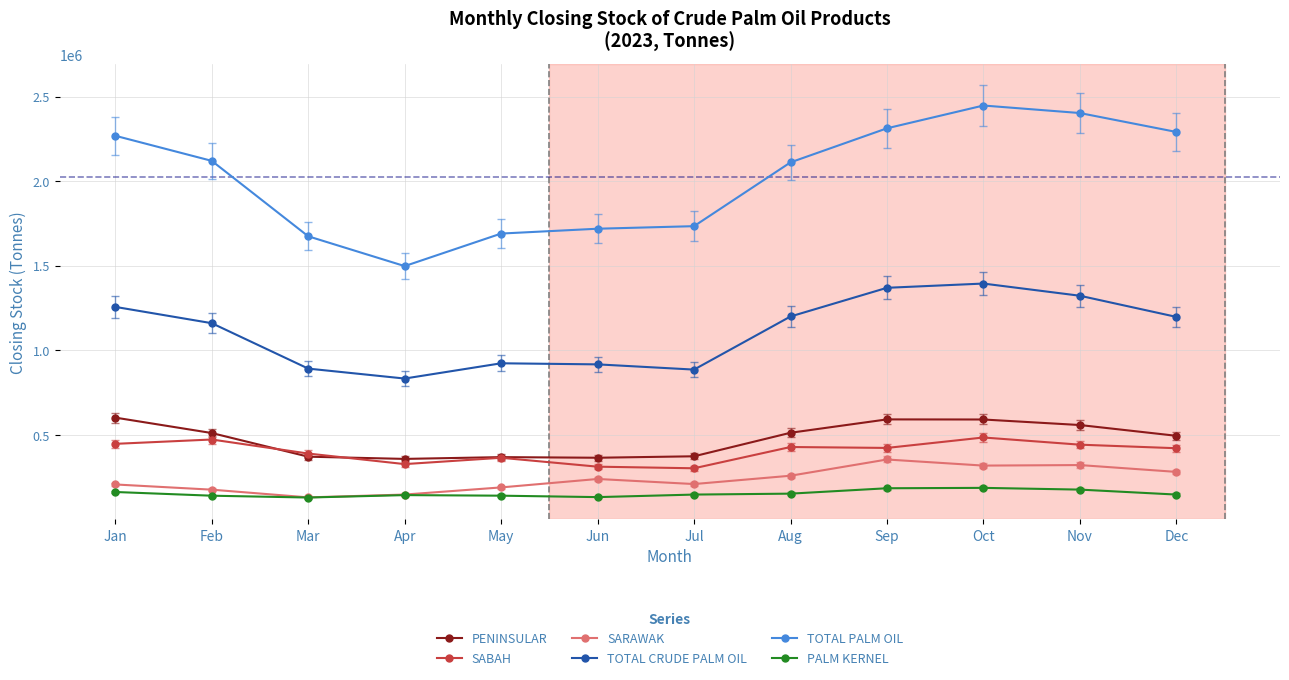

What are all the series names shown in the legend?

PENINSULAR, SABAH, SARAWAK, TOTAL CRUDE PALM OIL, TOTAL PALM OIL, PALM KERNEL